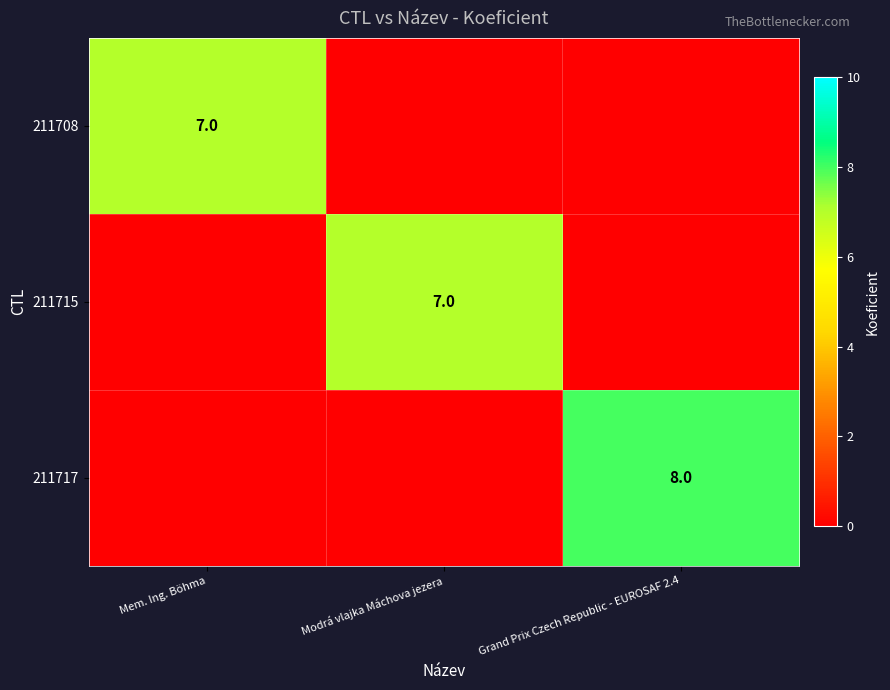

List the series in order of their peak value, lowest first.

211708, 211715, 211717